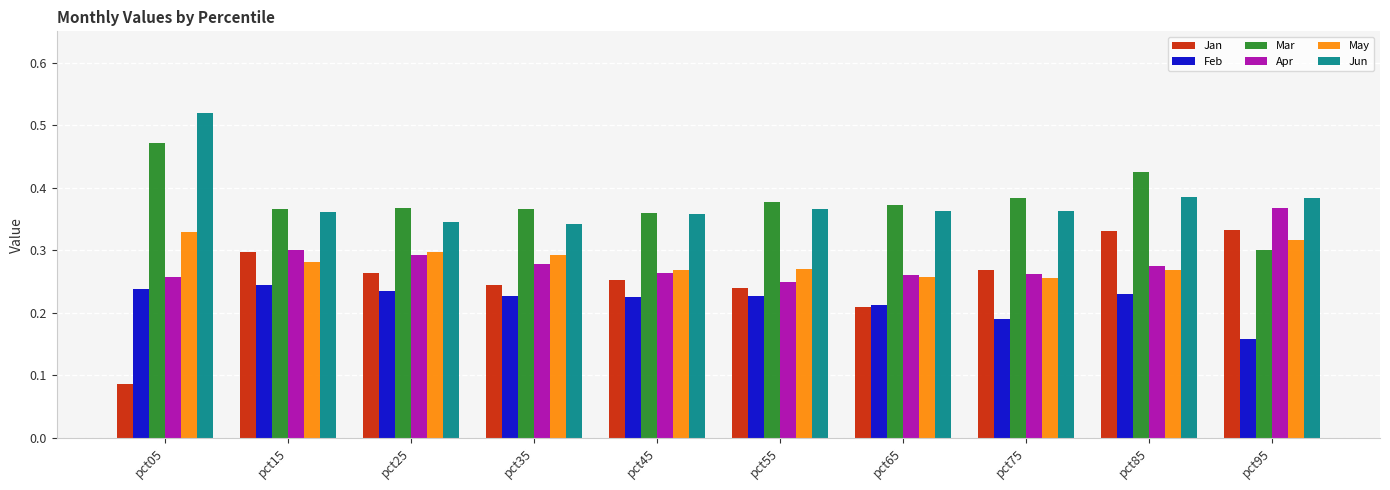

What are all the series names shown in the legend?

Jan, Feb, Mar, Apr, May, Jun